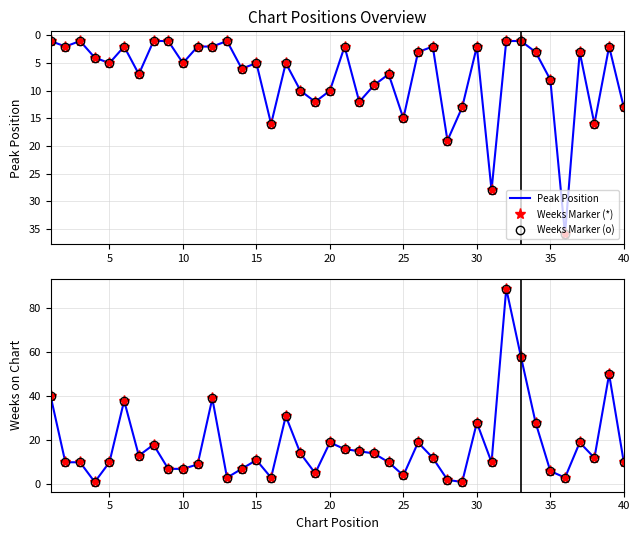

What is the maximum value shown in the chart?

89